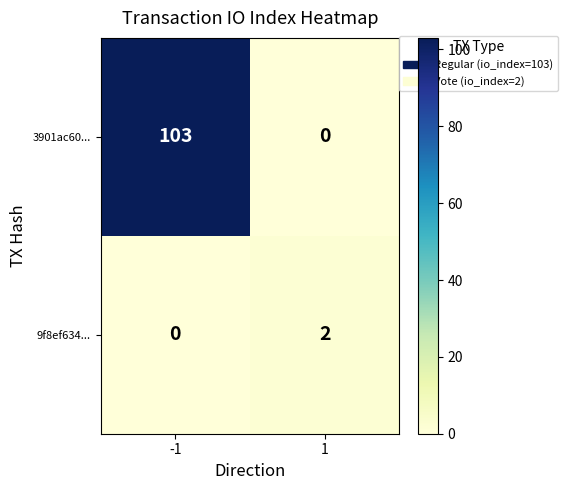

At which category is the sum across all series the highest?

-1